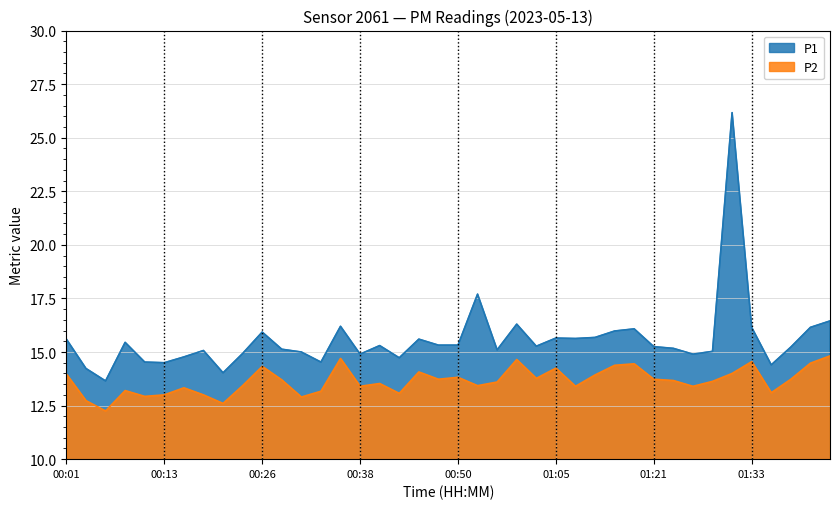

At how many categories does at least one series exceed 17?

2